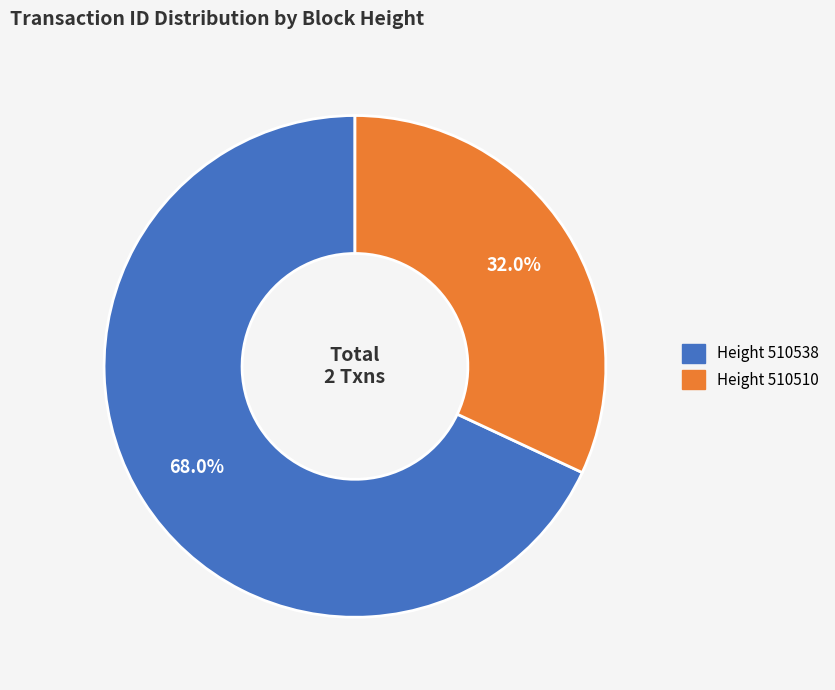

Does any single category account for the majority?

Yes